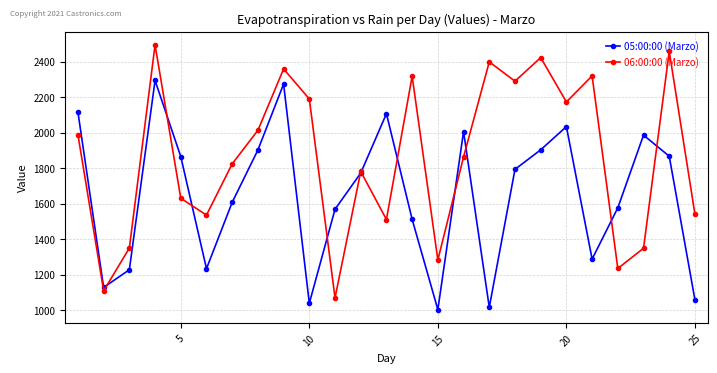

What is the value of the 05:00:00 (Marzo) point at the 11th from the left?

1569